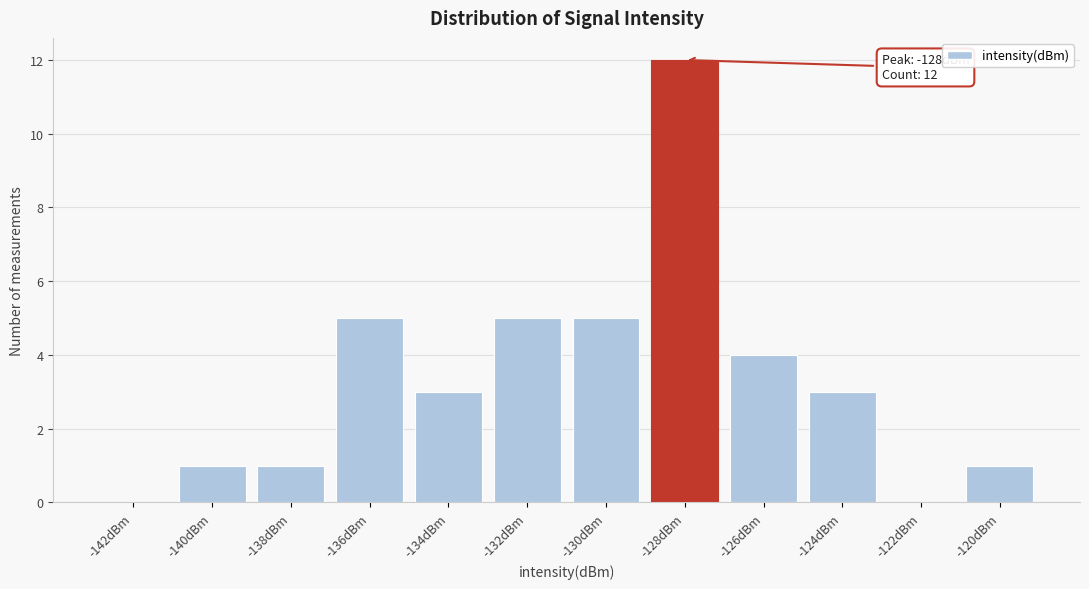

Reading left to right, extract all data points from this chart.

-142dBm=0	-140dBm=1	-138dBm=1	-136dBm=5	-134dBm=3	-132dBm=5	-130dBm=5	-128dBm=12	-126dBm=4	-124dBm=3	-122dBm=0	-120dBm=1